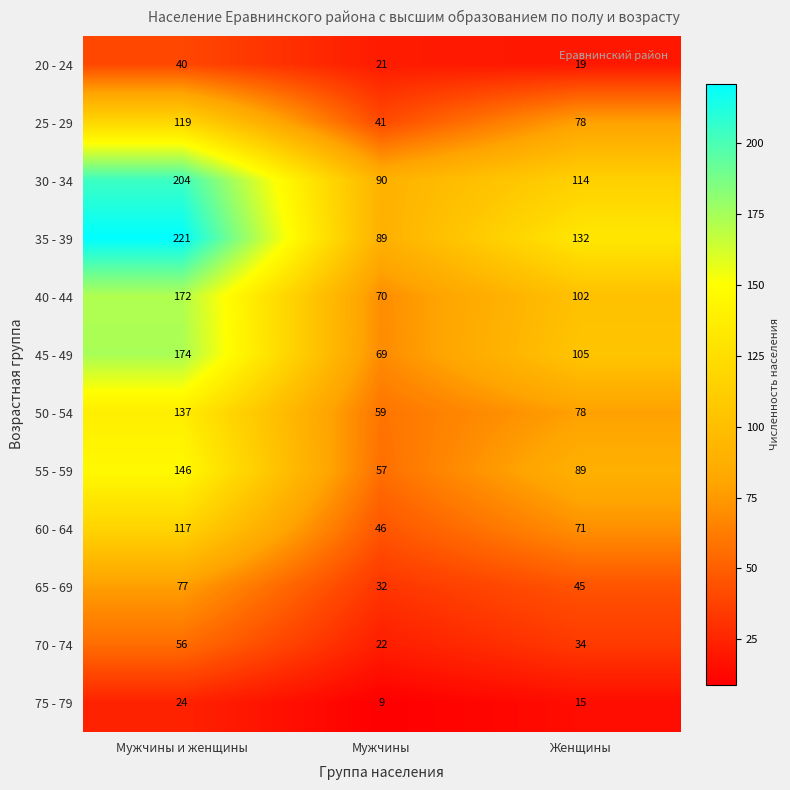

The value of 25 - 29 at Мужчины и женщины is 30. True or false?

False